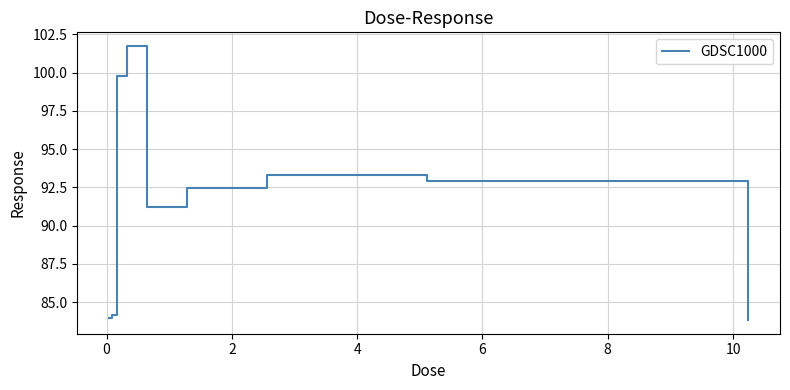

Reading left to right, transcribe all the data shown in this chart.

84.0	84.2	99.8	101.7	91.2	92.4	93.3	92.9	83.8